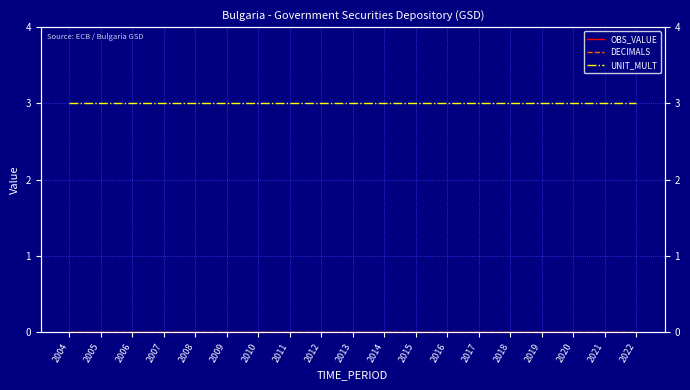

At which category is the sum across all series the highest?

2004